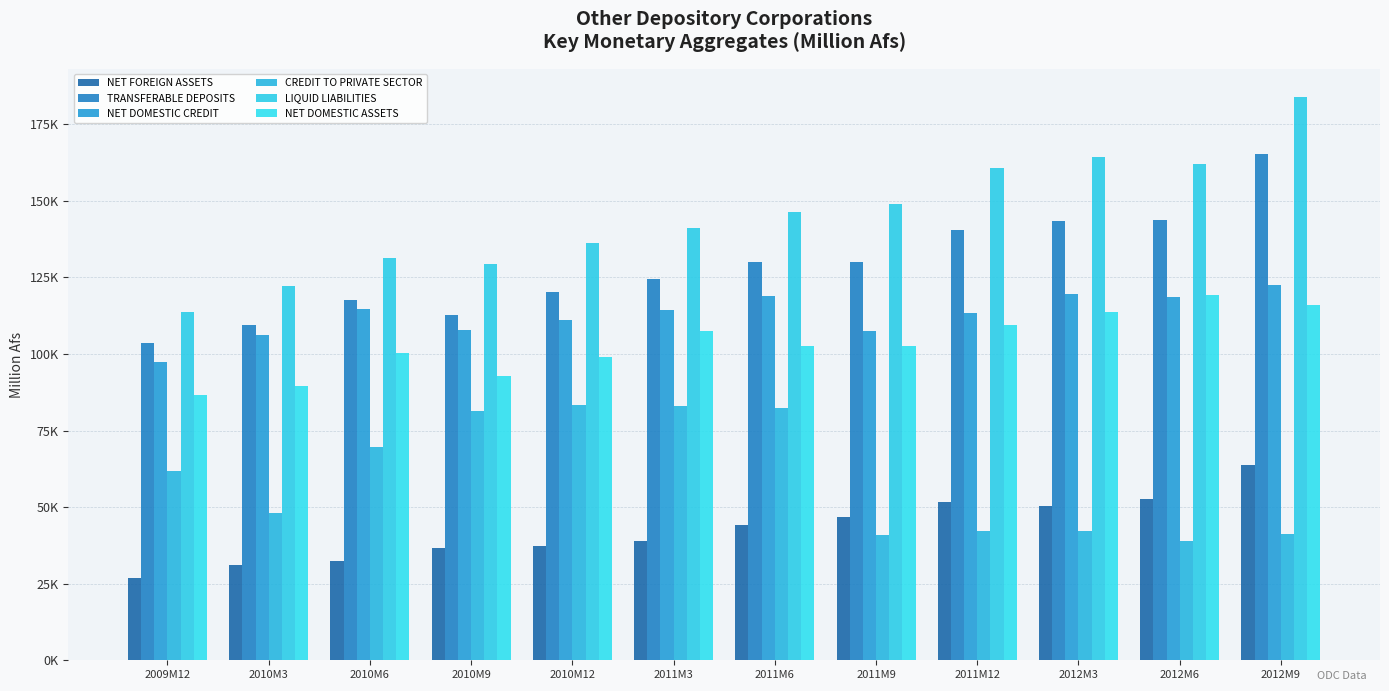

What is the smallest value displayed?

26977.3